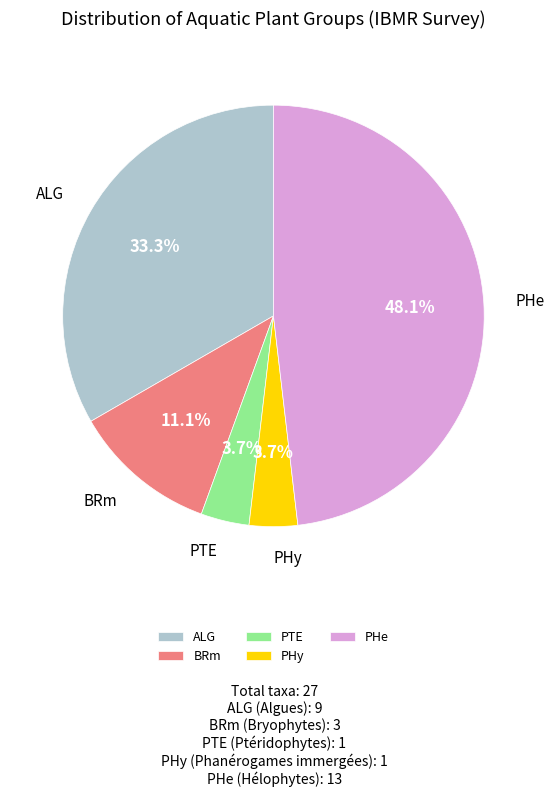

Which slice is the largest?

PHe